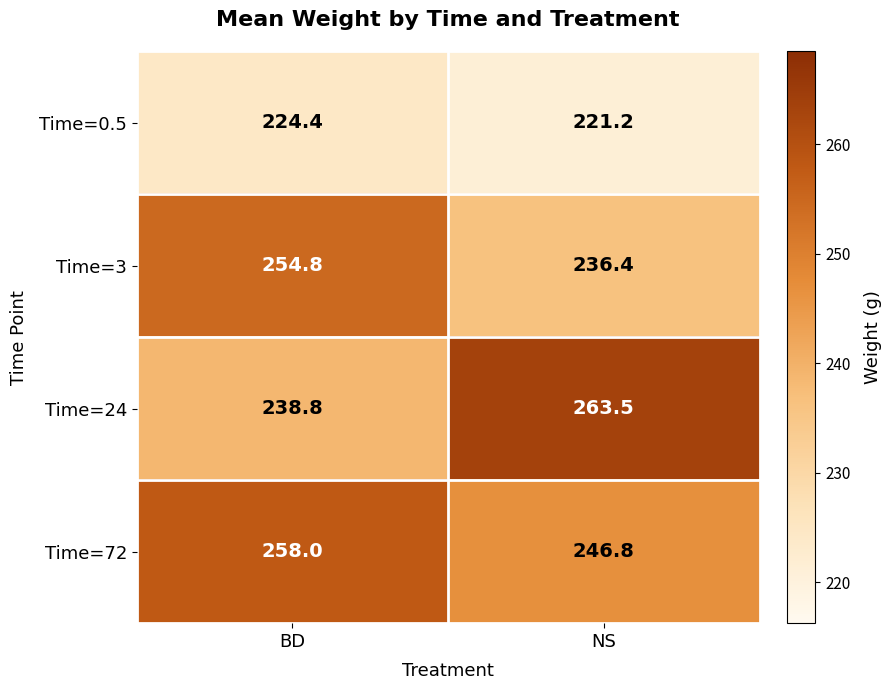

Reading right to left, transcribe all the data shown in this chart.

Time=0.5: NS=221.2	BD=224.4
Time=3: NS=236.4	BD=254.8
Time=24: NS=263.5	BD=238.8
Time=72: NS=246.8	BD=258.0